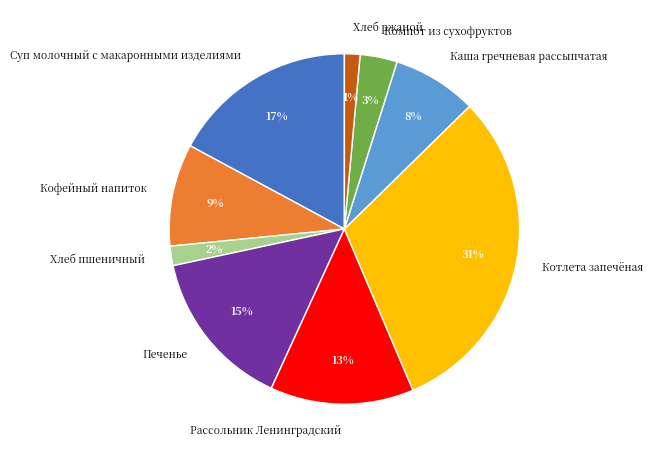

To the nearest percent, what percentage of the pie is Каша гречневая рассыпчатая?

8%